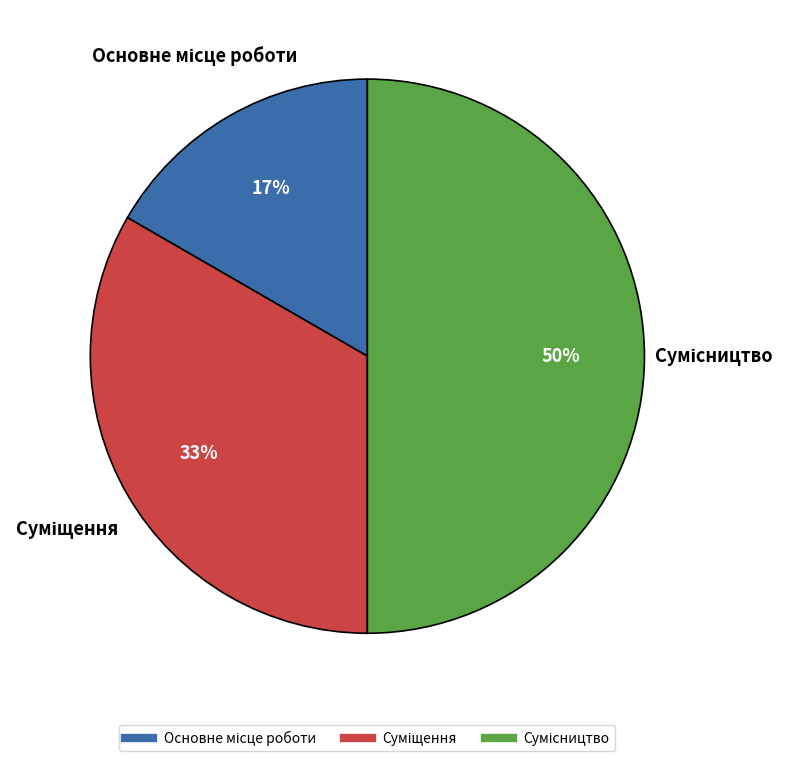

To the nearest percent, what is the average slice percentage?

33%